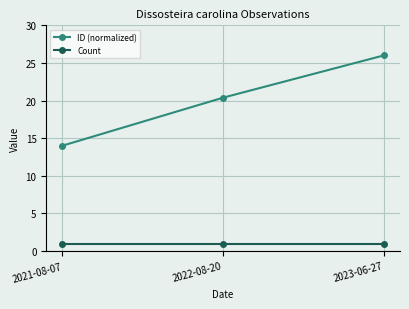

Reading right to left, what are all the values shown in this chart?

ID (normalized): 2023-06-27=26.0	2022-08-20=20.4	2021-08-07=14.0
Count: 2023-06-27=1.0	2022-08-20=1.0	2021-08-07=1.0